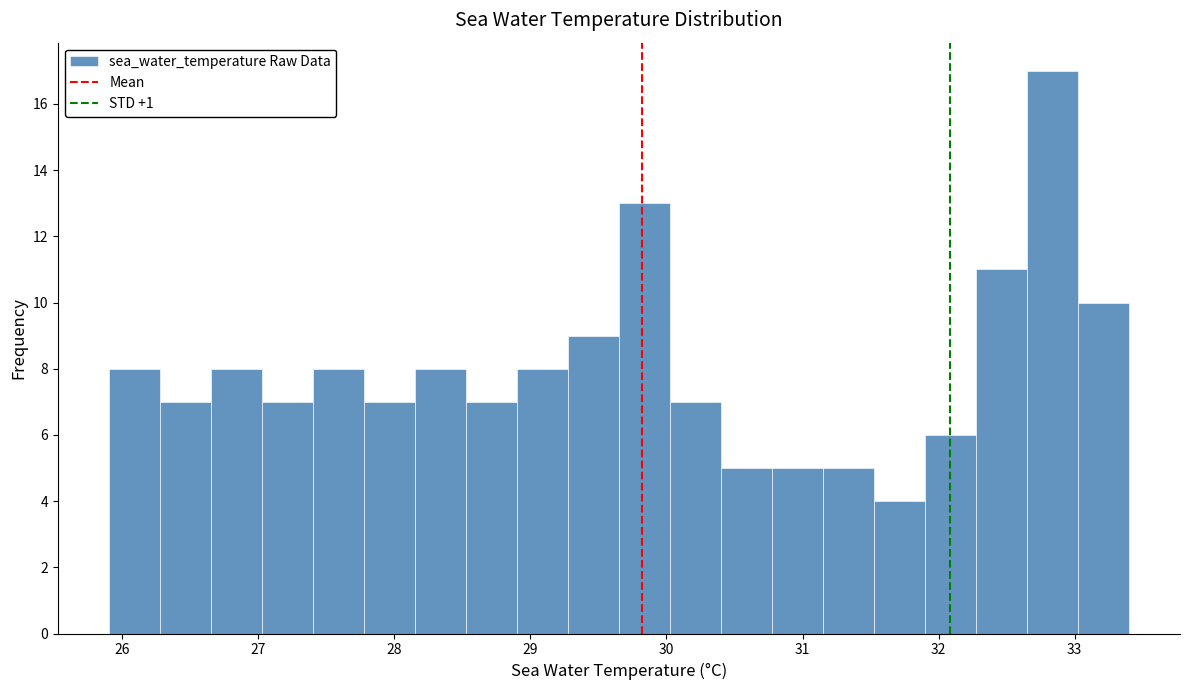

Around what value on the x-axis is the tallest bar? Give the approximate position of its centre, as read against the axis.

32.8